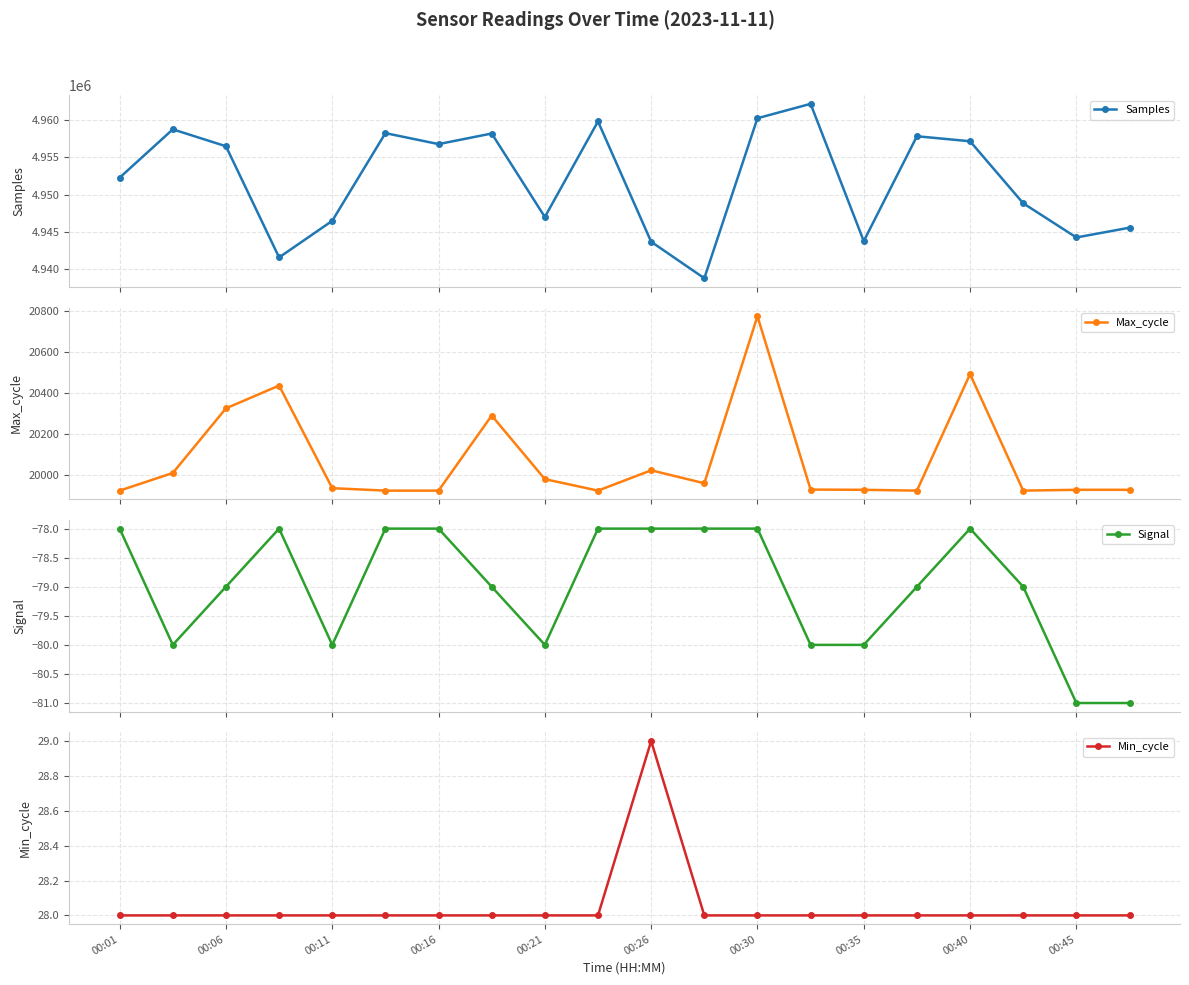

True or false: Min_cycle and Max_cycle intersect in this chart.

False